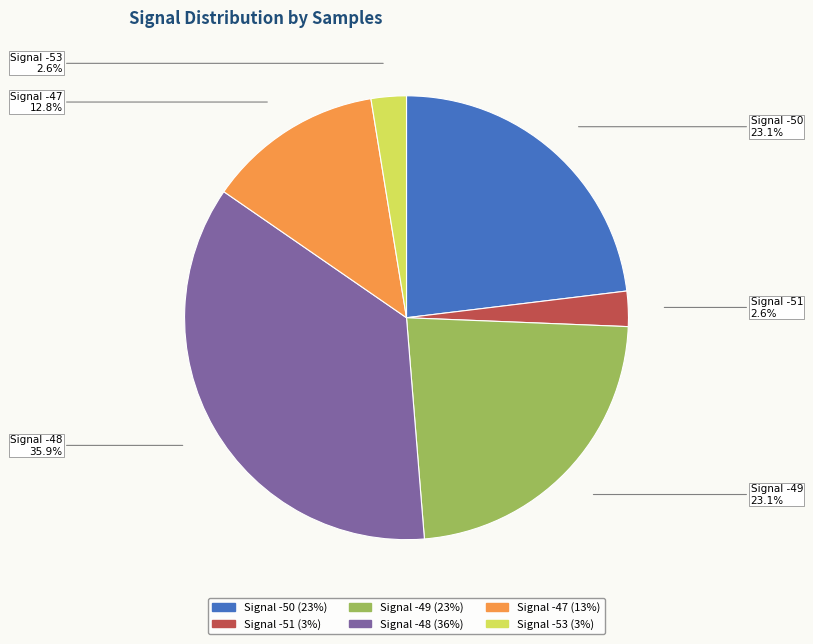

Which has a higher value, Signal -49 or Signal -53?

Signal -49